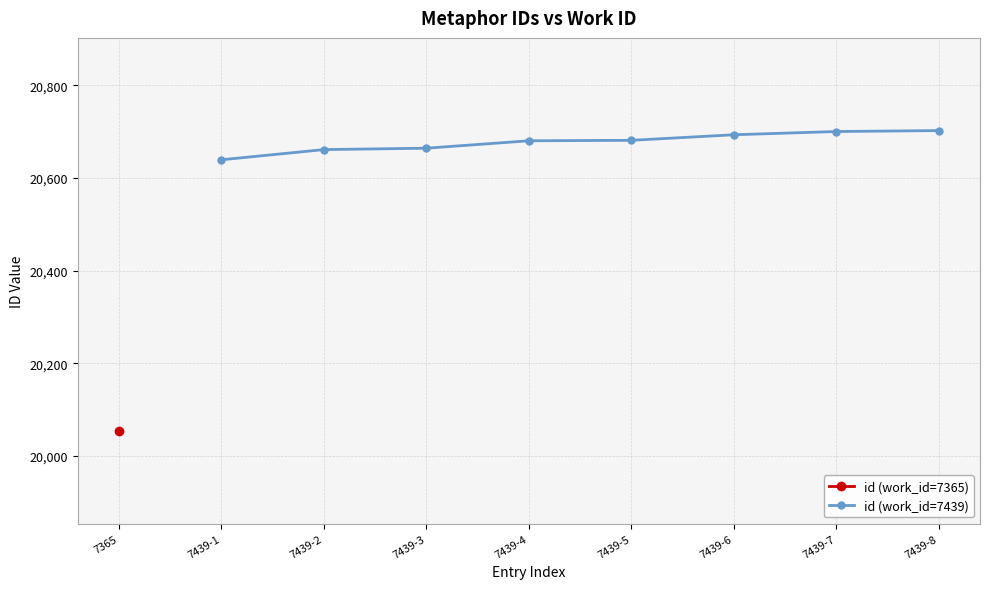

The value of id (work_id=7439) at 7439-6 is 4381. True or false?

False